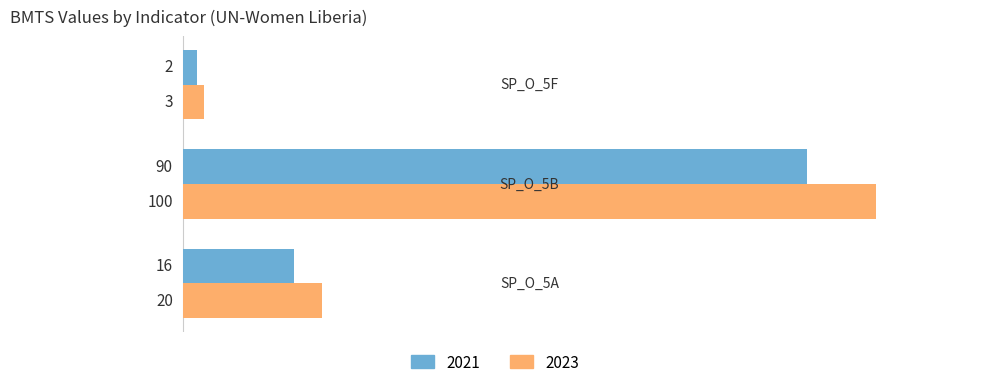

Which series has the largest total across all categories?

2023